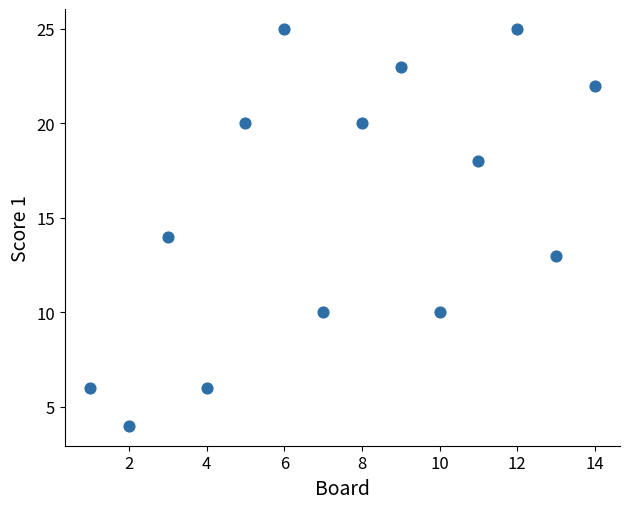

What is the range of X values (max minus min)?

13